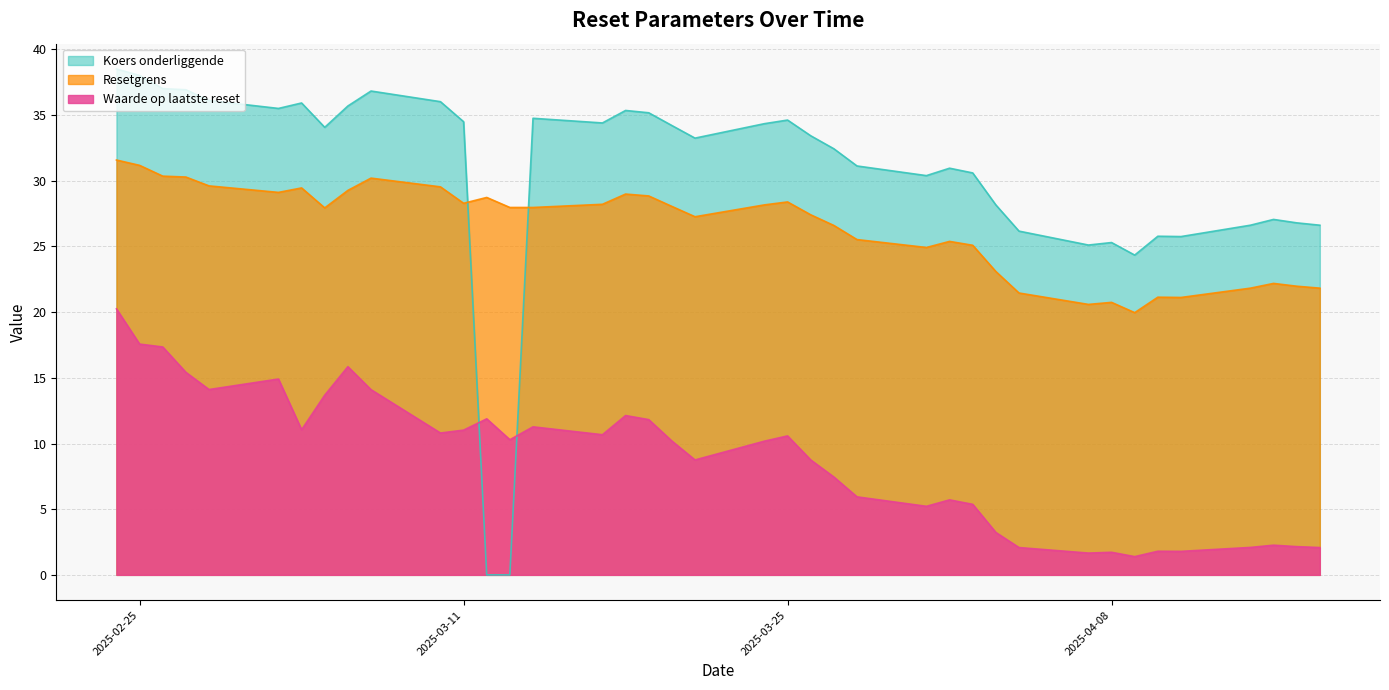

Which series has the largest total across all categories?

Koers onderliggende